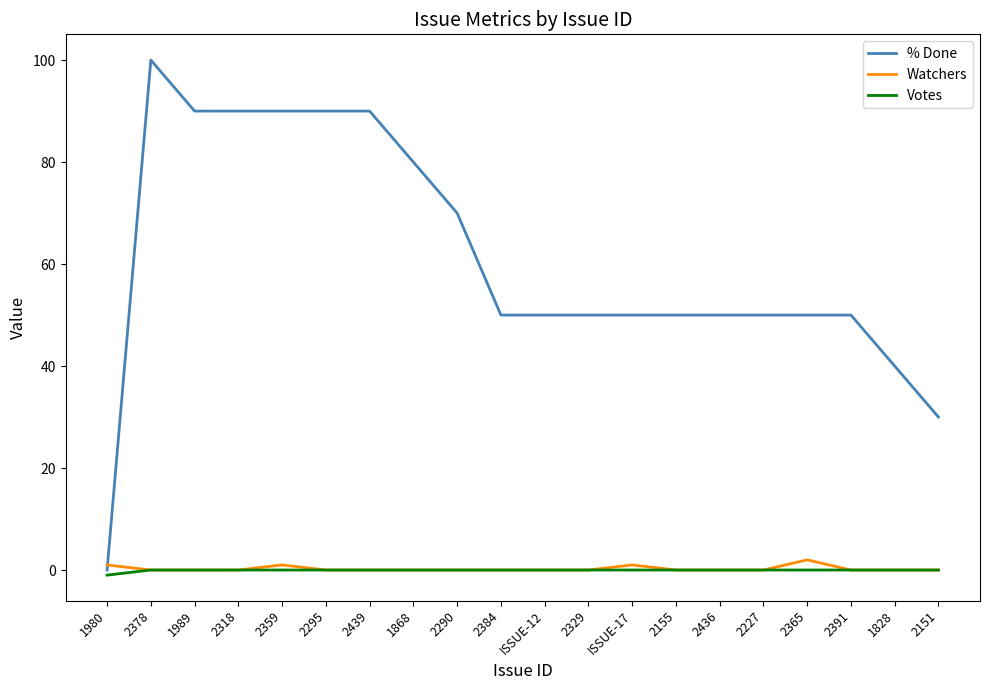

What is the smallest value displayed?

-1